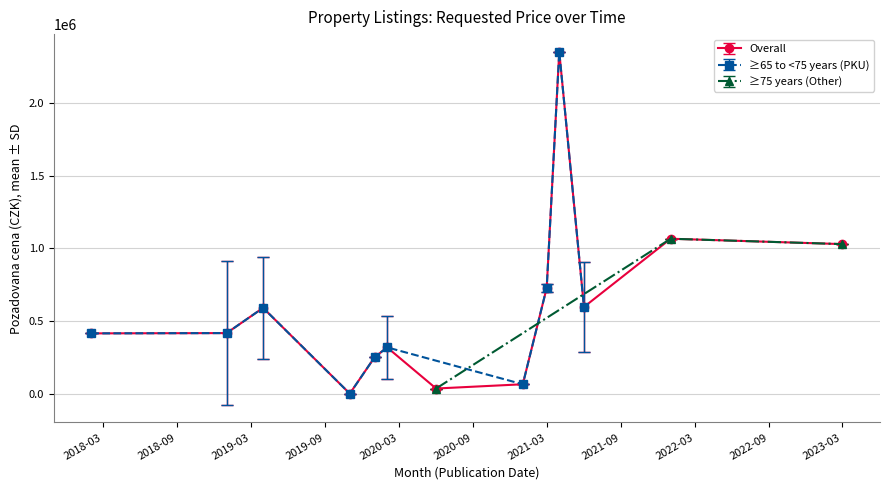

At which category does the chart reach its minimum across all series?

2019-11-07